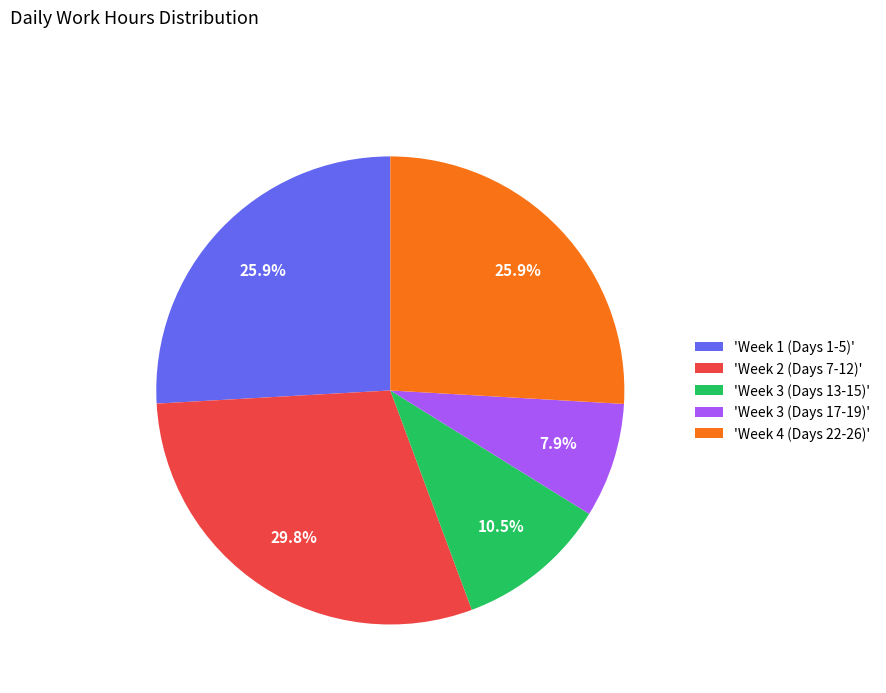

What is the total percentage of 'Week 2 (Days 7-12)' and 'Week 3 (Days 13-15)'?

40.3%